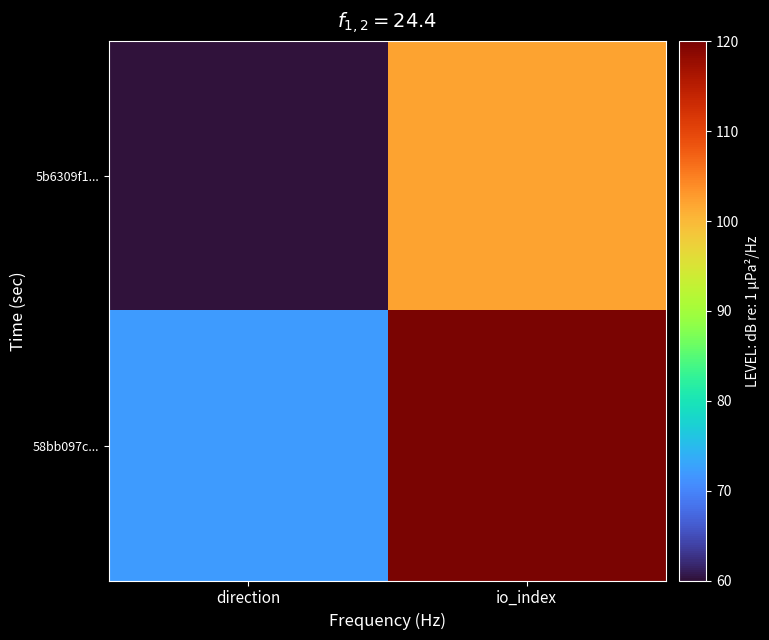

Which category has the highest value across all series?

io_index